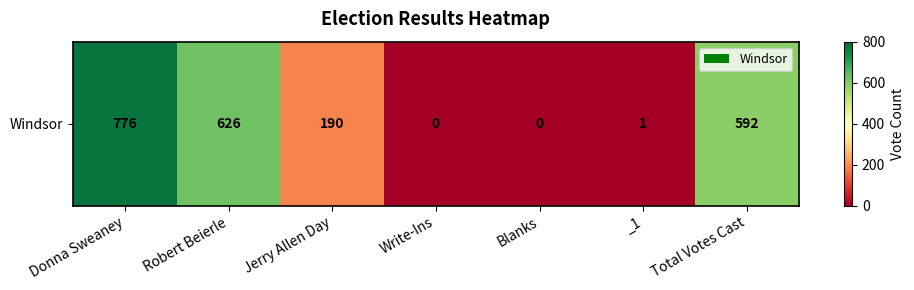

Reading right to left, extract all data points from this chart.

Total Votes Cast=592	_1=1	Blanks=0	Write-Ins=0	Jerry Allen Day=190	Robert Beierle=626	Donna Sweaney=776